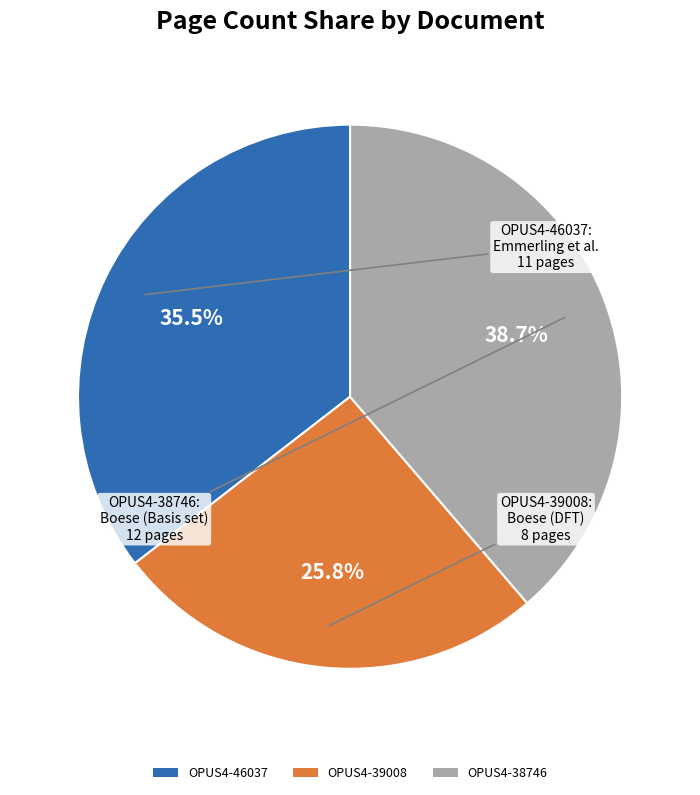

To the nearest percent, what portion does OPUS4-38746 represent?

39%